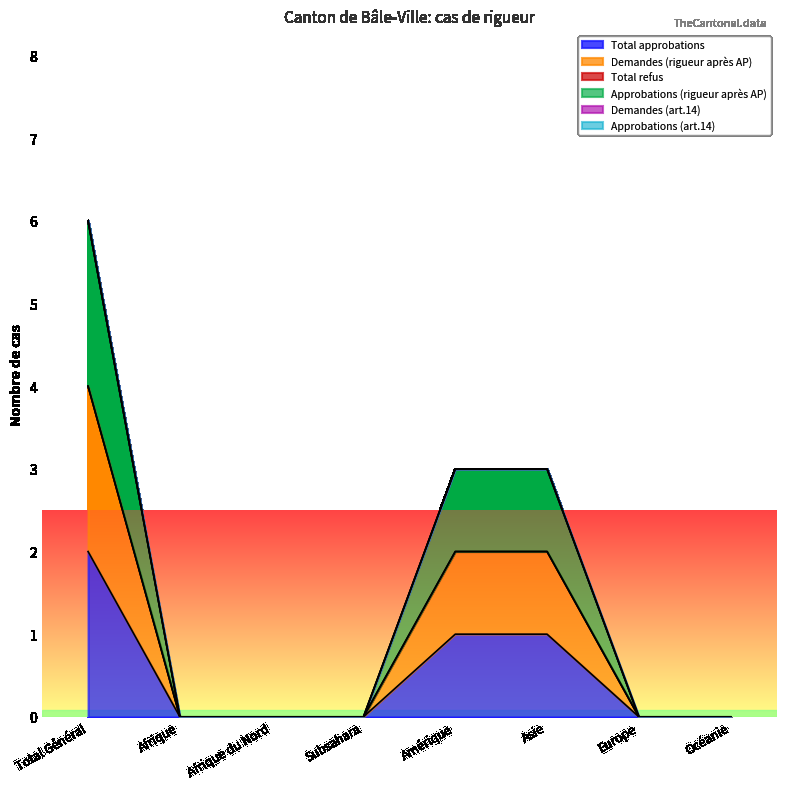

List the labels in order of Total approbations value, largest first.

Total Général, Amérique, Asie, Afrique, Afrique du Nord, Subsahara, Europe, Océanie